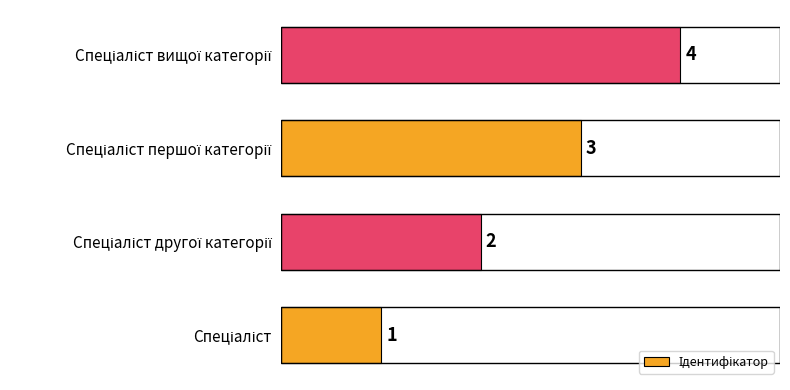

What is the difference between the maximum and minimum values?

3